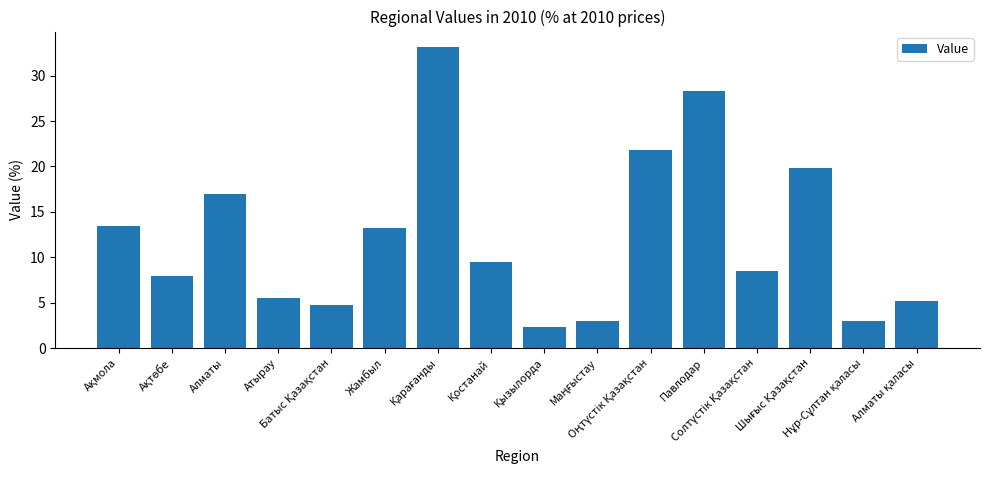

What is the value of the 13th bar from the left?

8.5